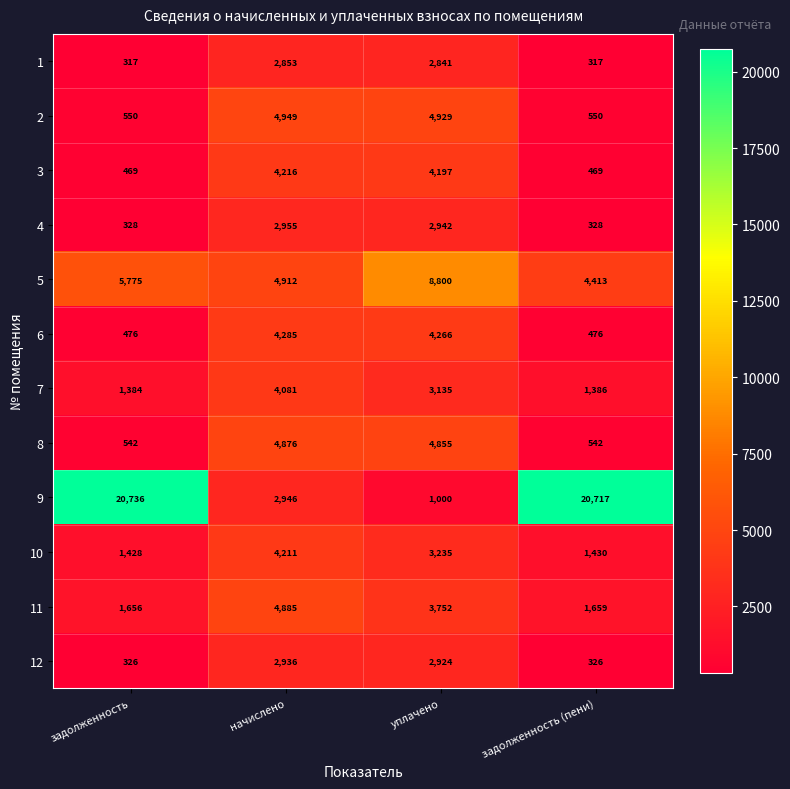

What is the minimum value for 6?

476